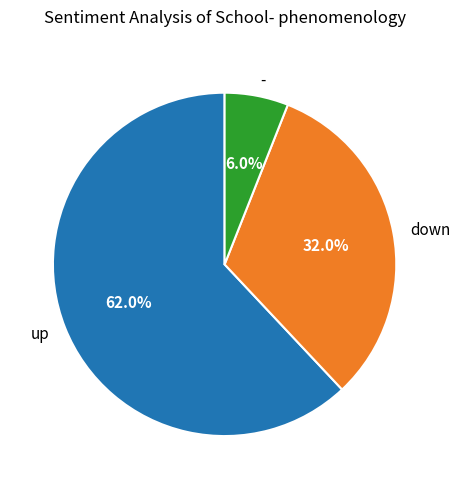

Count the number of slices in the pie.

3